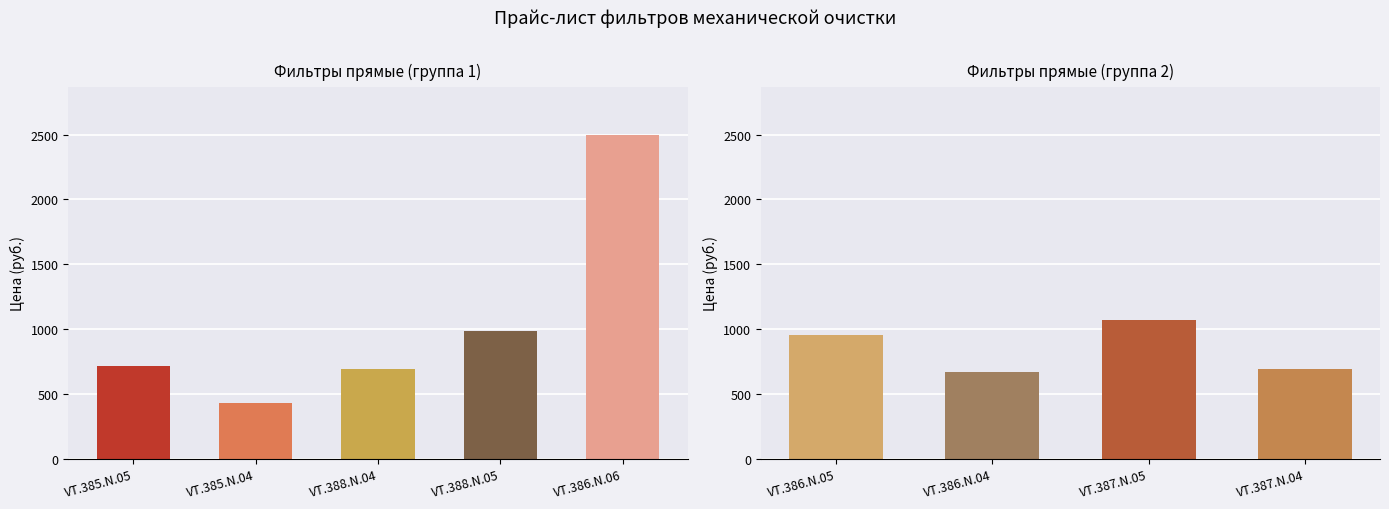

The chart shows a value of 410 at VT.386.N.04. True or false?

False